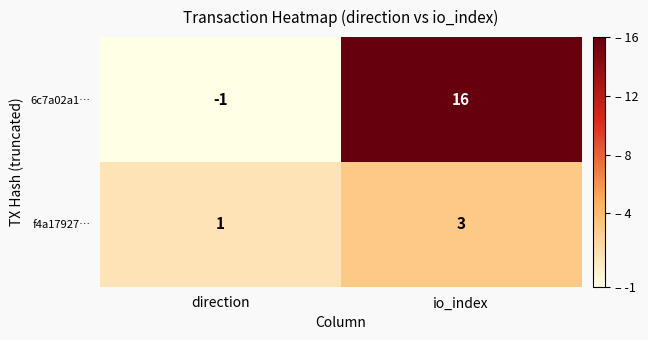

Where is 6c7a02a1… nearest to the value 7?

direction